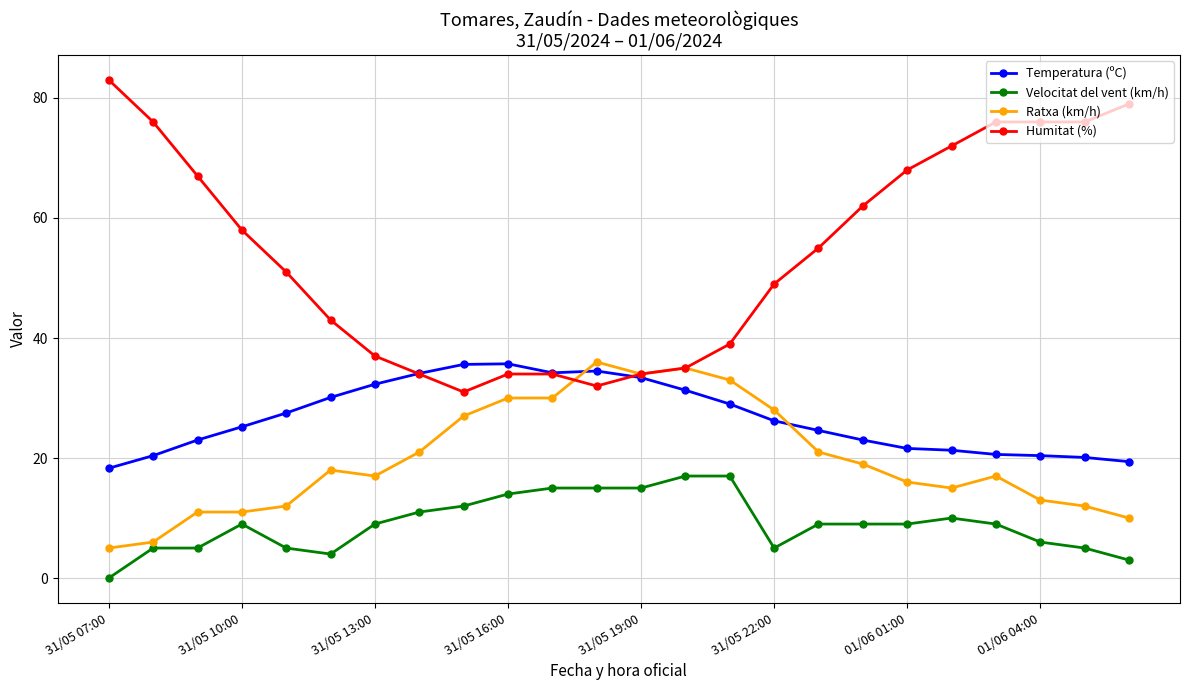

List the series in order of their overall mean, lowest first.

Velocitat del vent (km/h), Ratxa (km/h), Temperatura (ºC), Humitat (%)